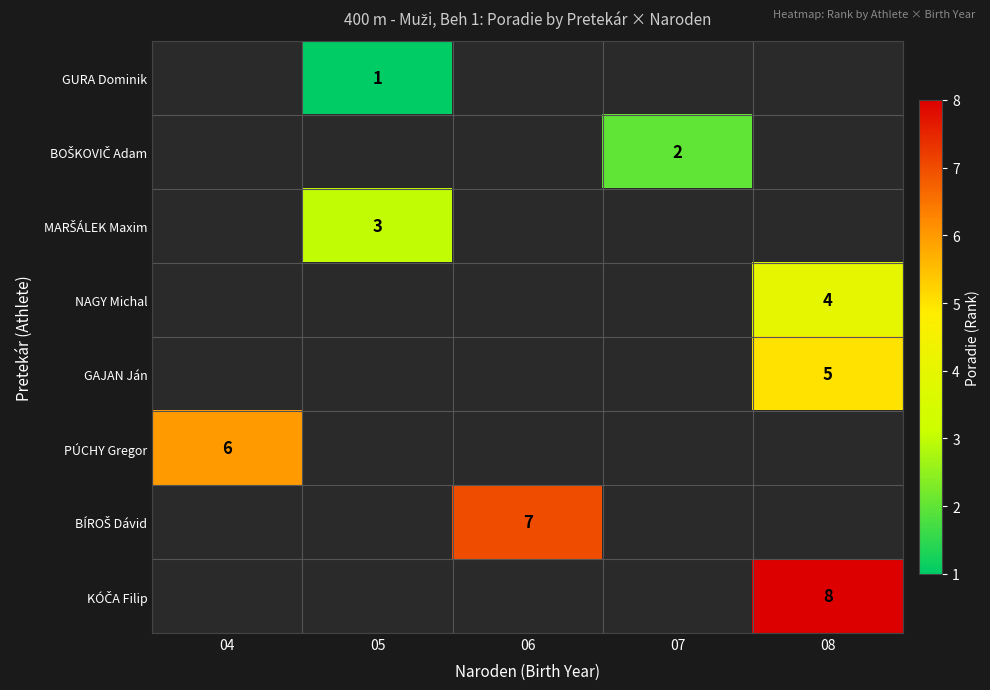

True or false: row_3 has a value of 4.0 at 08.

True